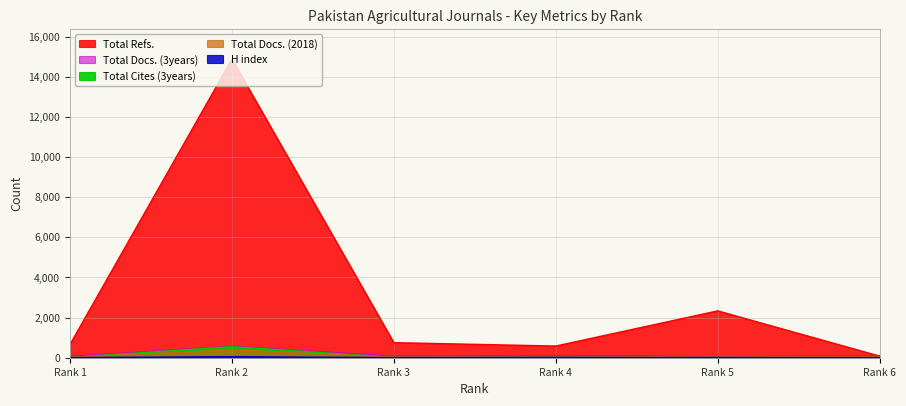

At Rank 5, list the series in order from smallest to largest.

H index, Total Cites (3years), Total Docs. (2018), Total Docs. (3years), Total Refs.